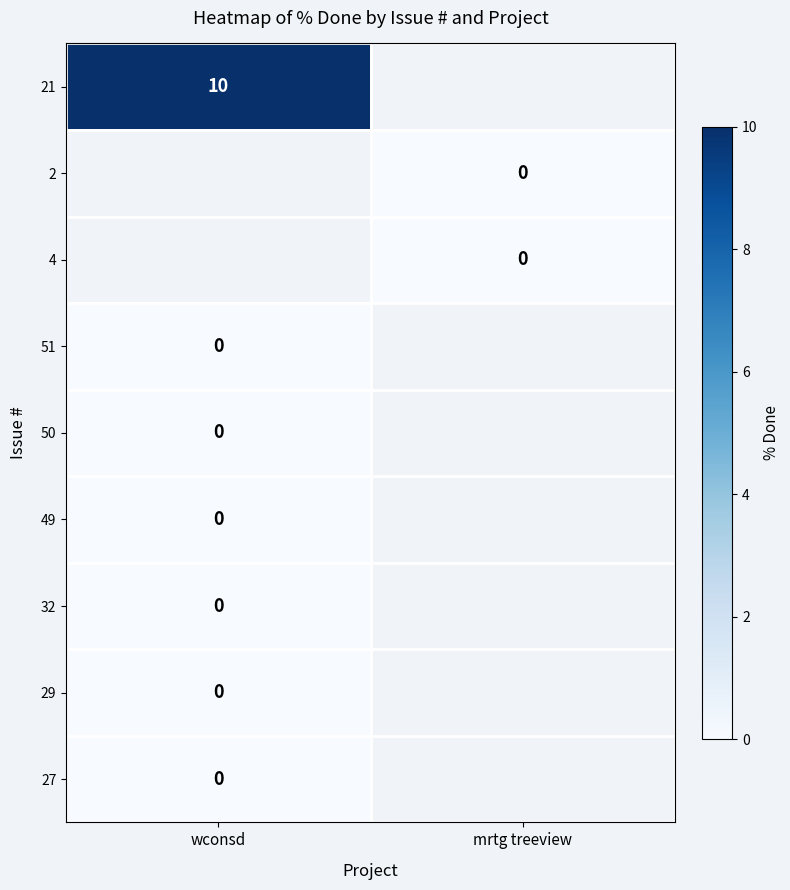

True or false: 21 has a value of 10 at wconsd.

True